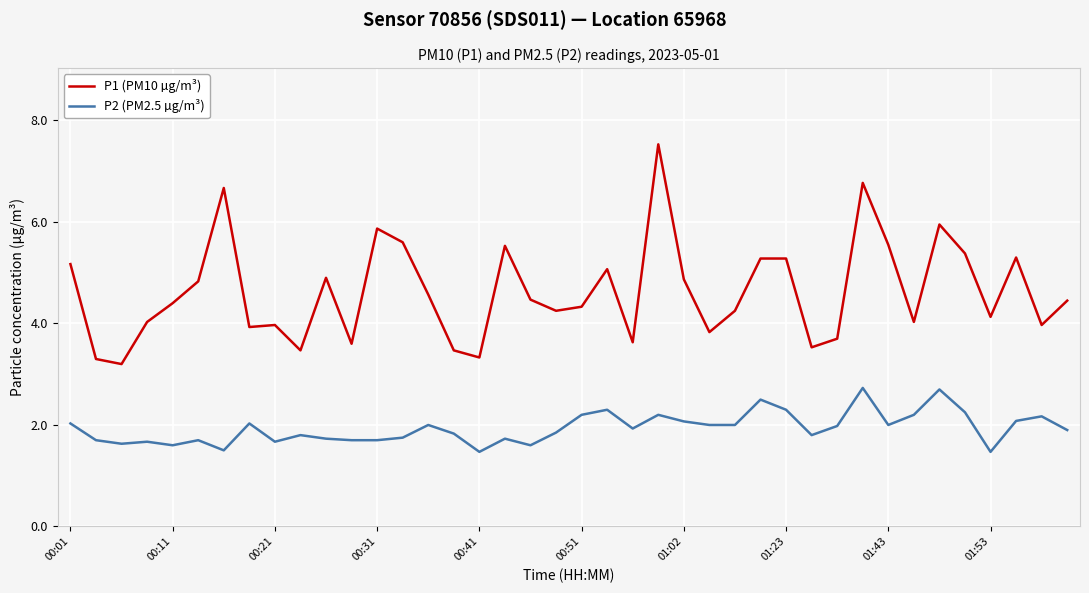

What is the minimum value for P2 (PM2.5 µg/m³)?

1.5